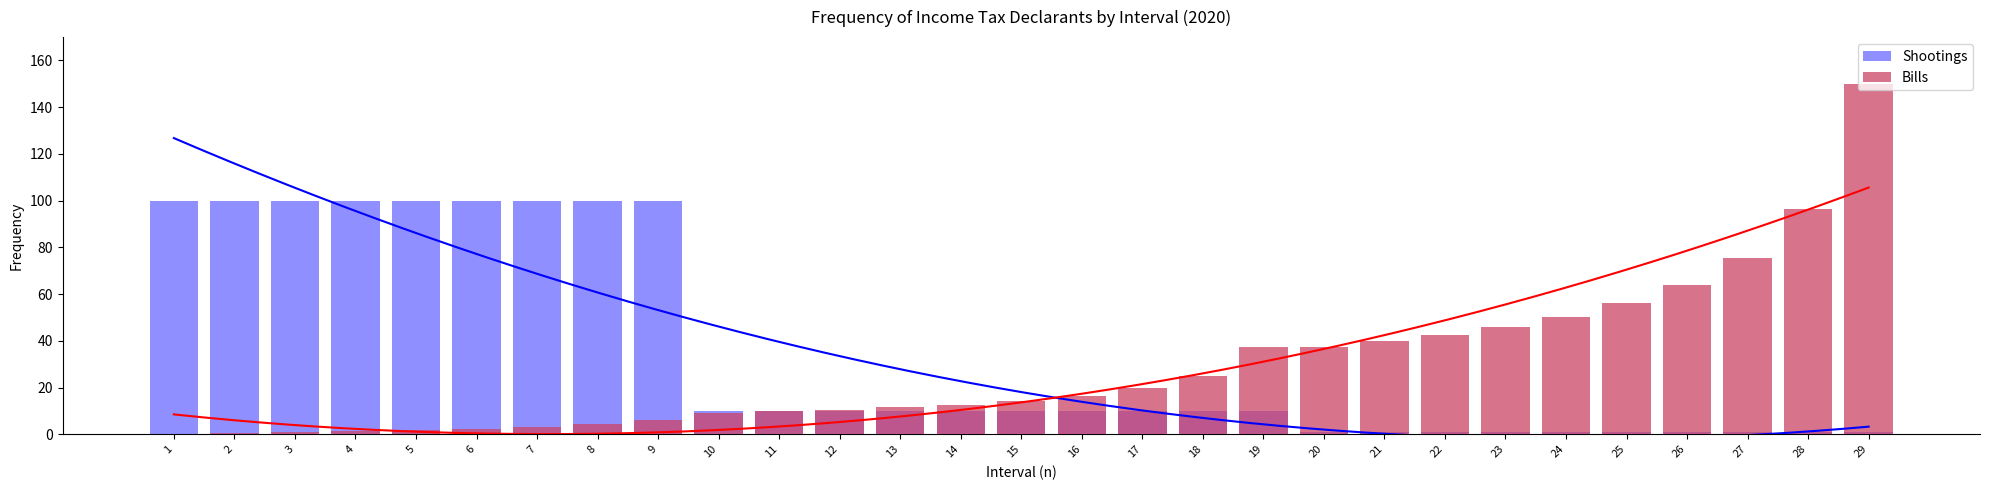

Which series has the largest total across all categories?

Shootings